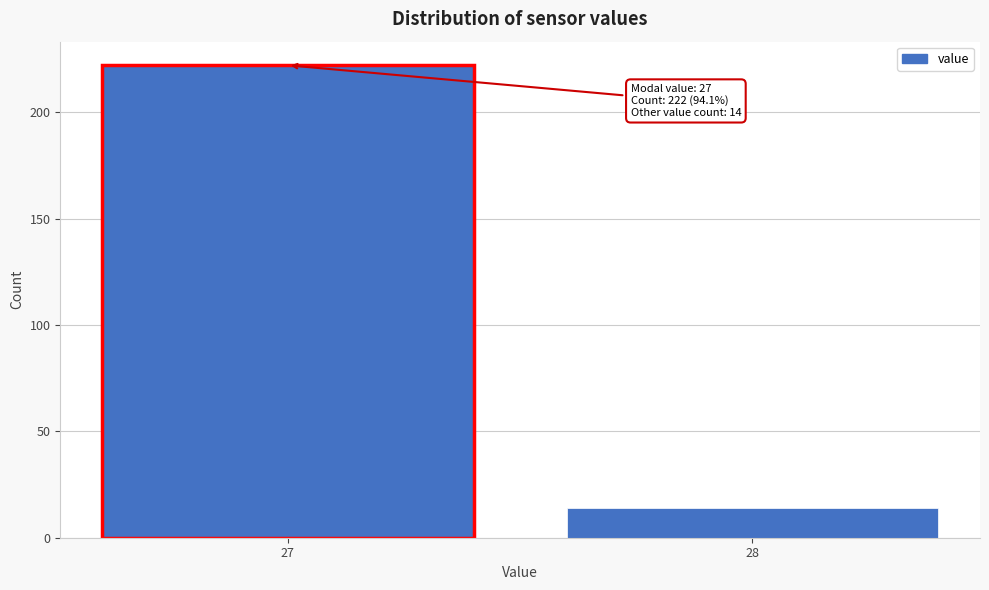

Reading left to right, transcribe all the data shown in this chart.

27=222	28=14